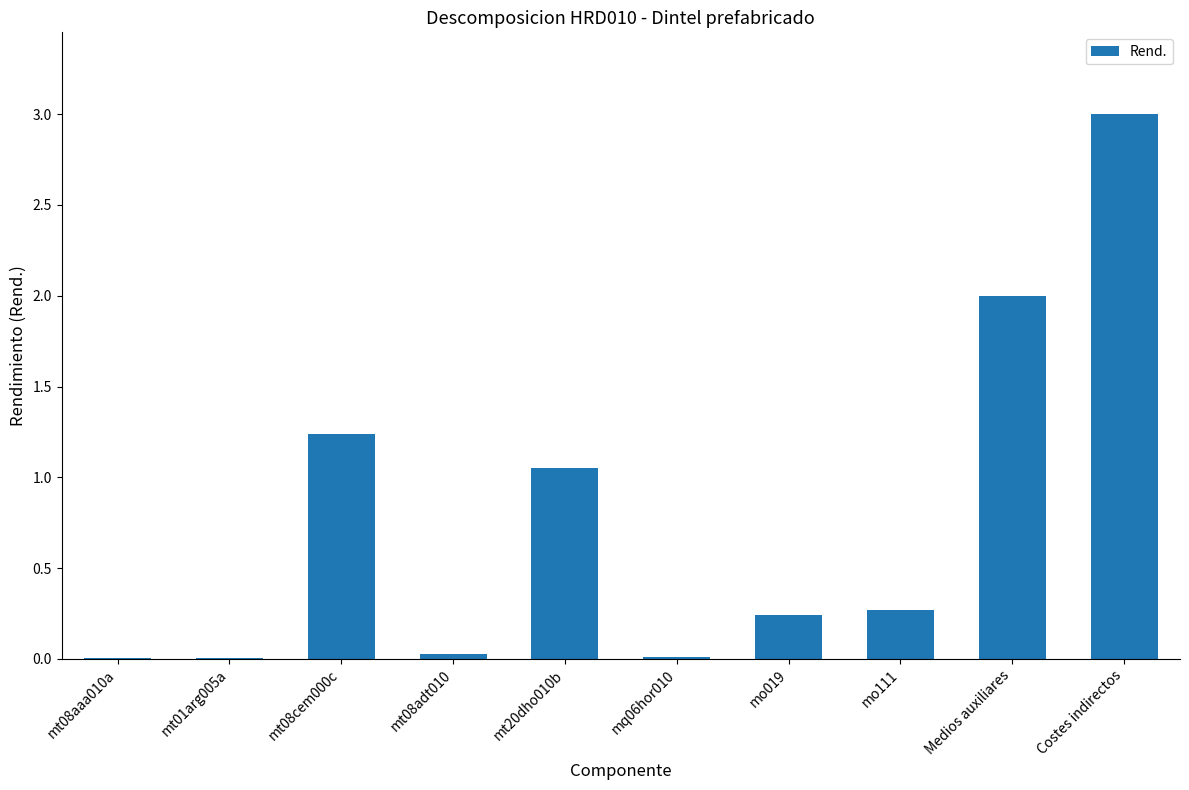

What is the sum of the values at mt08cem000c and mo111?

1.5